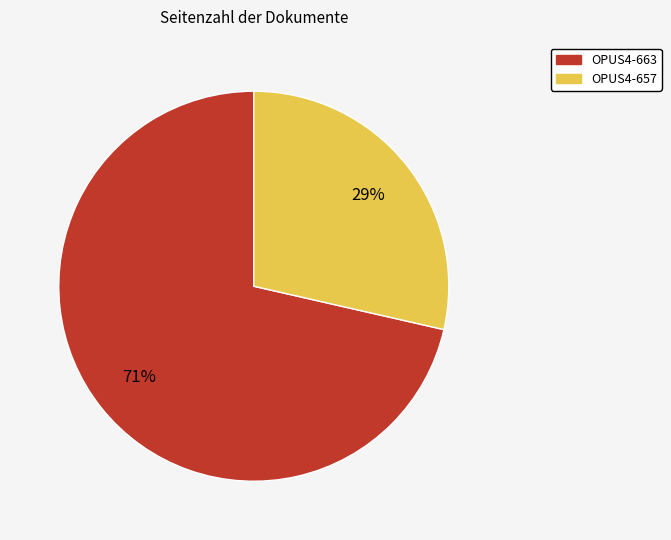

Which has a higher value, OPUS4-657 or OPUS4-663?

OPUS4-663